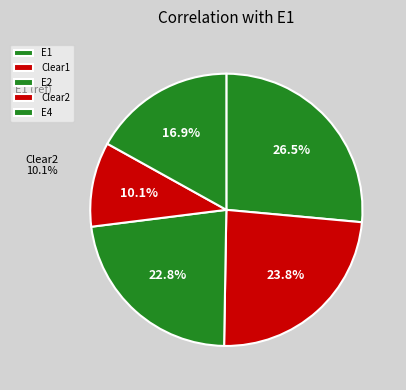

Count the number of slices in the pie.

5